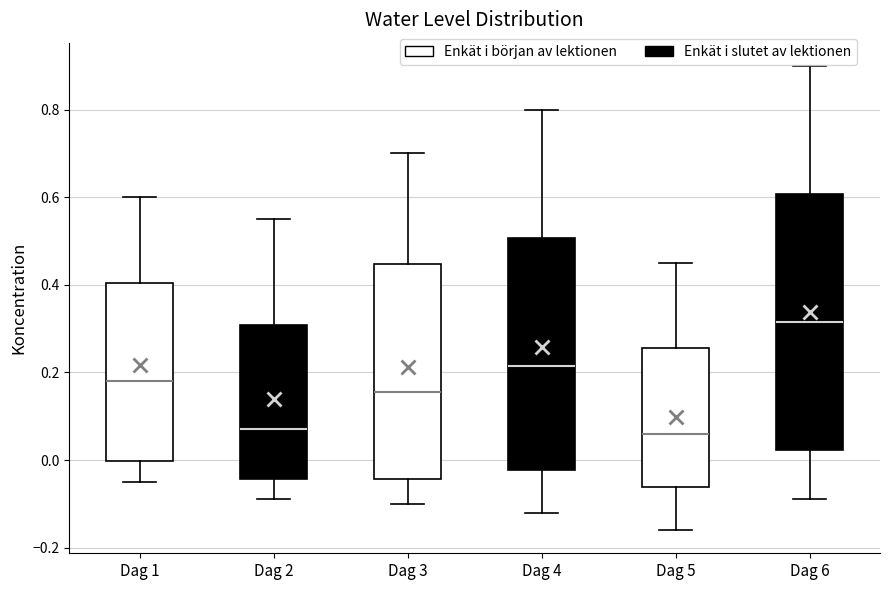

Reading left to right, transcribe this box plot: for each box, give where its median line is, the range the box spans, and where its two whiskers end, as read against the y-axis. The values are not printed on the chart, so give them approximately, as read against the axis.

Dag 1: median 0.18, box 0.00 to 0.40, whiskers -0.04 to 0.60
Dag 2: median 0.08, box -0.04 to 0.30, whiskers -0.08 to 0.56
Dag 3: median 0.16, box -0.04 to 0.44, whiskers -0.10 to 0.70
Dag 4: median 0.22, box -0.02 to 0.50, whiskers -0.12 to 0.80
Dag 5: median 0.06, box -0.06 to 0.26, whiskers -0.16 to 0.46
Dag 6: median 0.32, box 0.02 to 0.60, whiskers -0.08 to 0.90